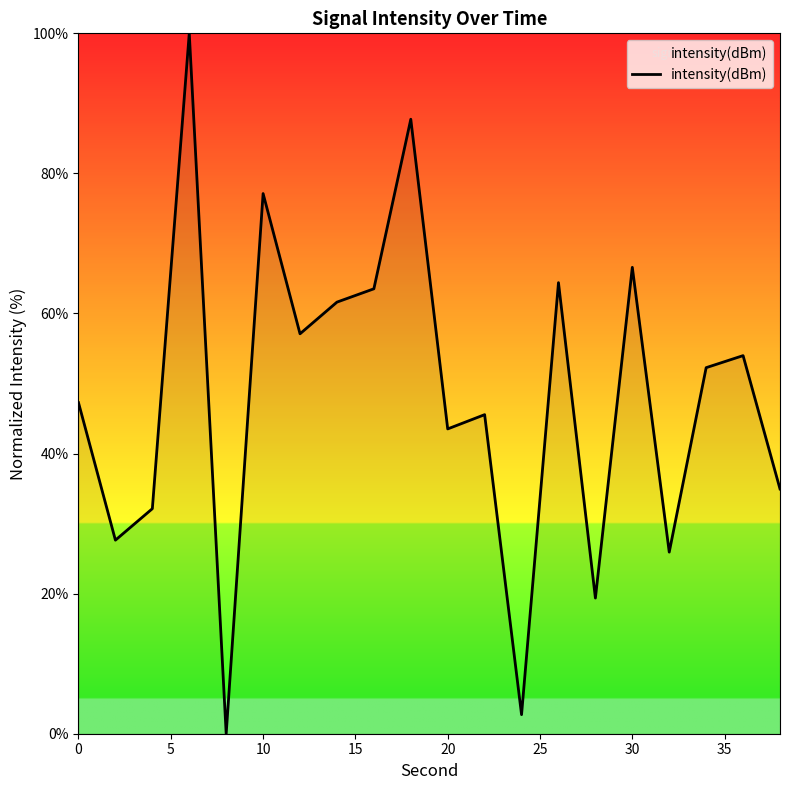

What is the difference between the maximum and minimum values?

100.0